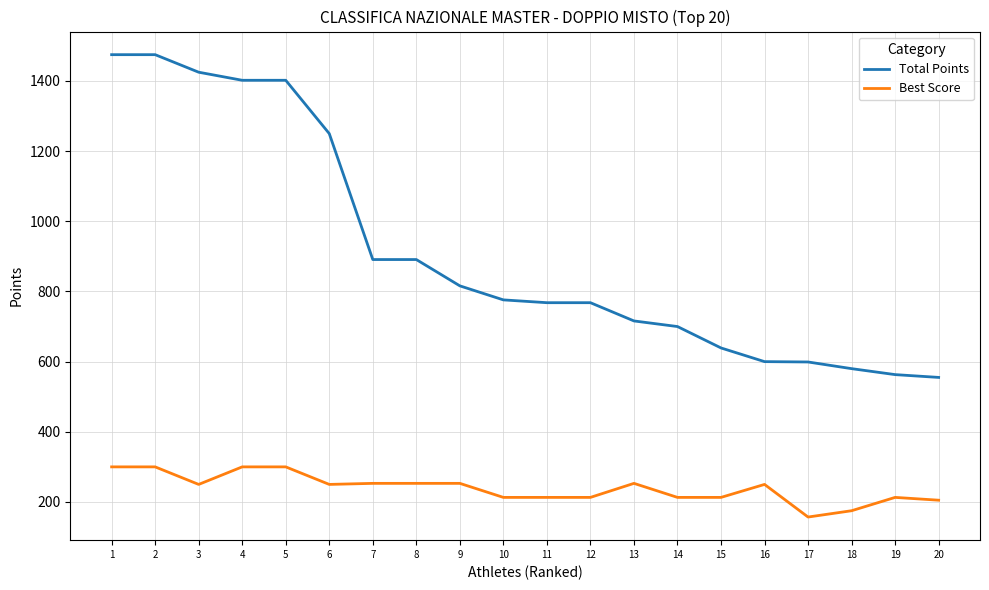

List the series in order of their overall mean, lowest first.

Best Score, Total Points